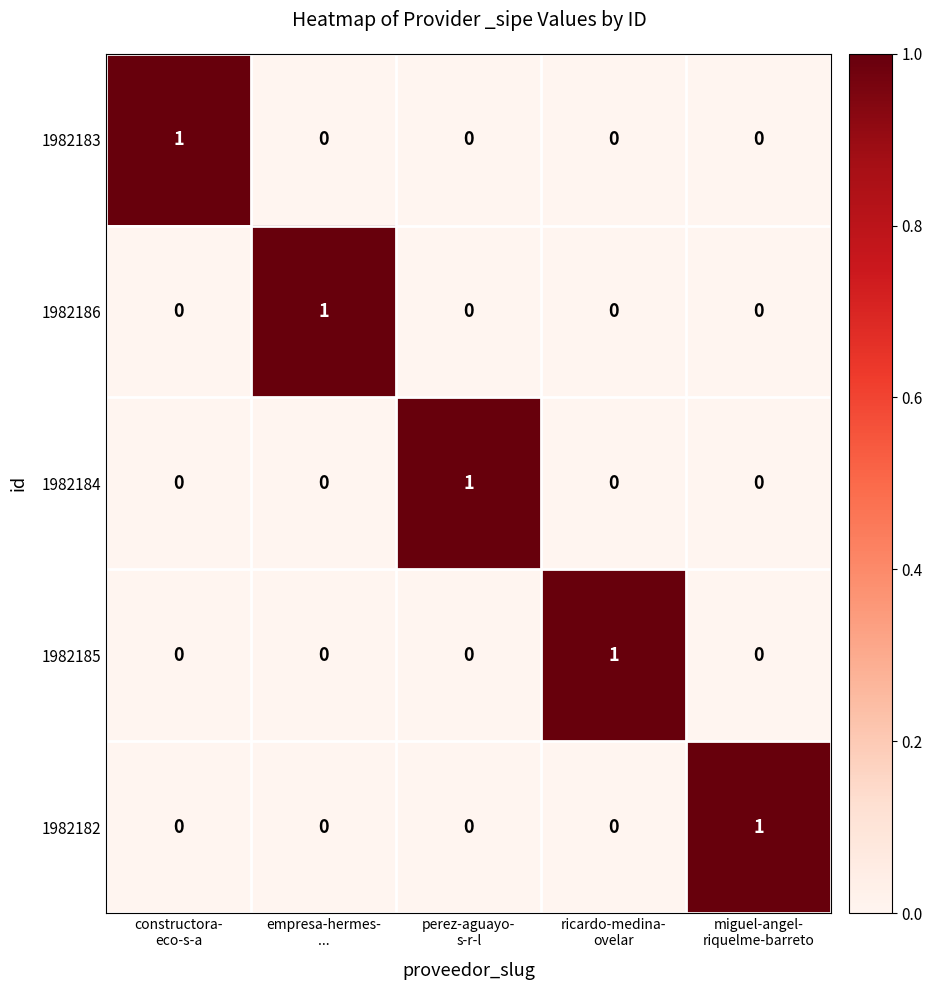

At how many categories does at least one series exceed 0?

5